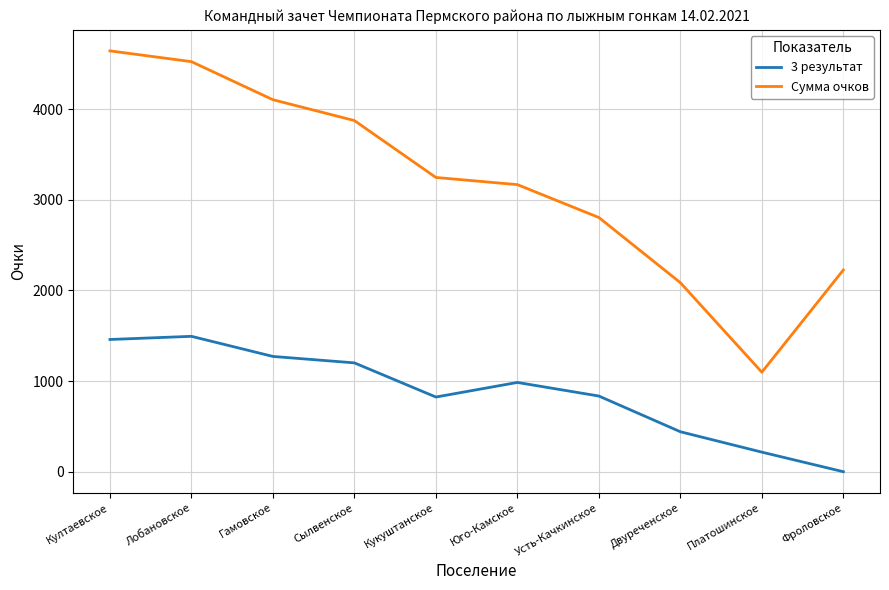

List the series in order of their peak value, highest first.

Сумма очков, 3 результат